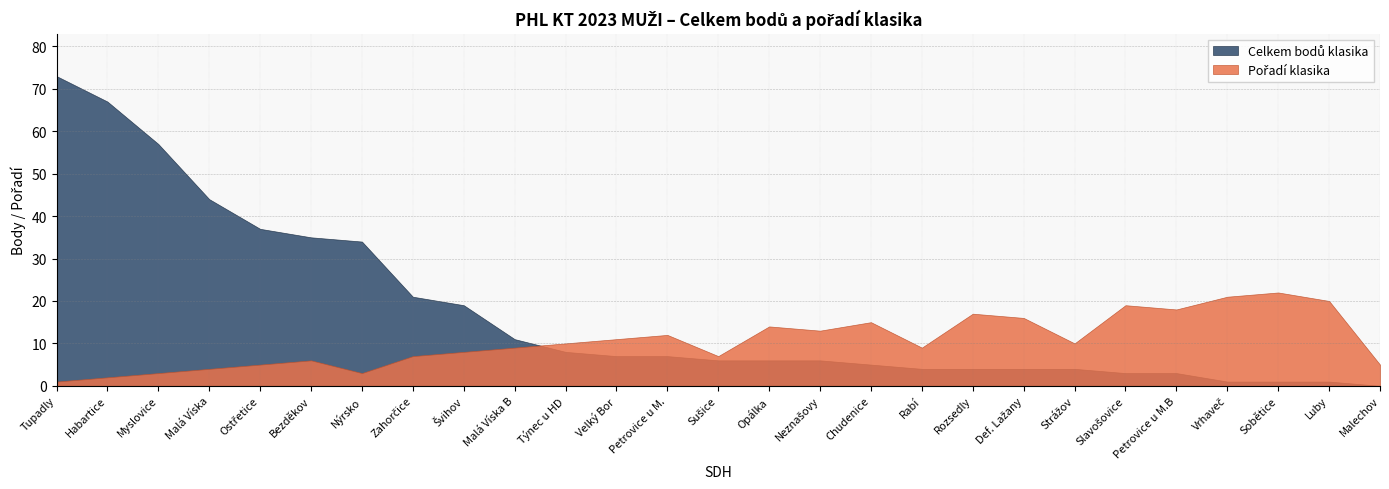

What is the difference between the Pořadí klasika values at Opálka and Chudenice?

1